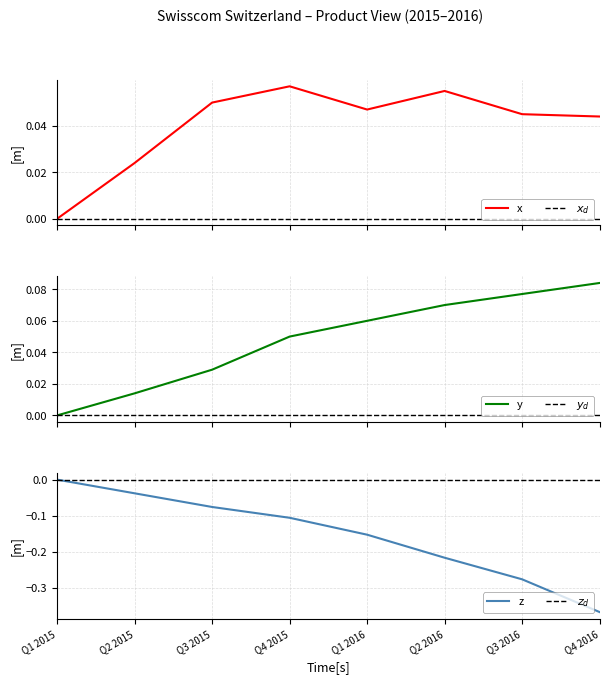

Reading left to right, transcribe all the data shown in this chart.

x: Q1 2015=0.0	Q2 2015=0.0	Q3 2015=0.1	Q4 2015=0.1	Q1 2016=0.0	Q2 2016=0.1	Q3 2016=0.0	Q4 2016=0.0
$x_d$: Q1 2015=0.0	Q2 2015=0.0	Q3 2015=0.0	Q4 2015=0.0	Q1 2016=0.0	Q2 2016=0.0	Q3 2016=0.0	Q4 2016=0.0
y: Q1 2015=0.0	Q2 2015=0.0	Q3 2015=0.0	Q4 2015=0.1	Q1 2016=0.1	Q2 2016=0.1	Q3 2016=0.1	Q4 2016=0.1
$y_d$: Q1 2015=0.0	Q2 2015=0.0	Q3 2015=0.0	Q4 2015=0.0	Q1 2016=0.0	Q2 2016=0.0	Q3 2016=0.0	Q4 2016=0.0
z: Q1 2015=0.0	Q2 2015=-0.0	Q3 2015=-0.1	Q4 2015=-0.1	Q1 2016=-0.2	Q2 2016=-0.2	Q3 2016=-0.3	Q4 2016=-0.4
$z_d$: Q1 2015=0.0	Q2 2015=0.0	Q3 2015=0.0	Q4 2015=0.0	Q1 2016=0.0	Q2 2016=0.0	Q3 2016=0.0	Q4 2016=0.0